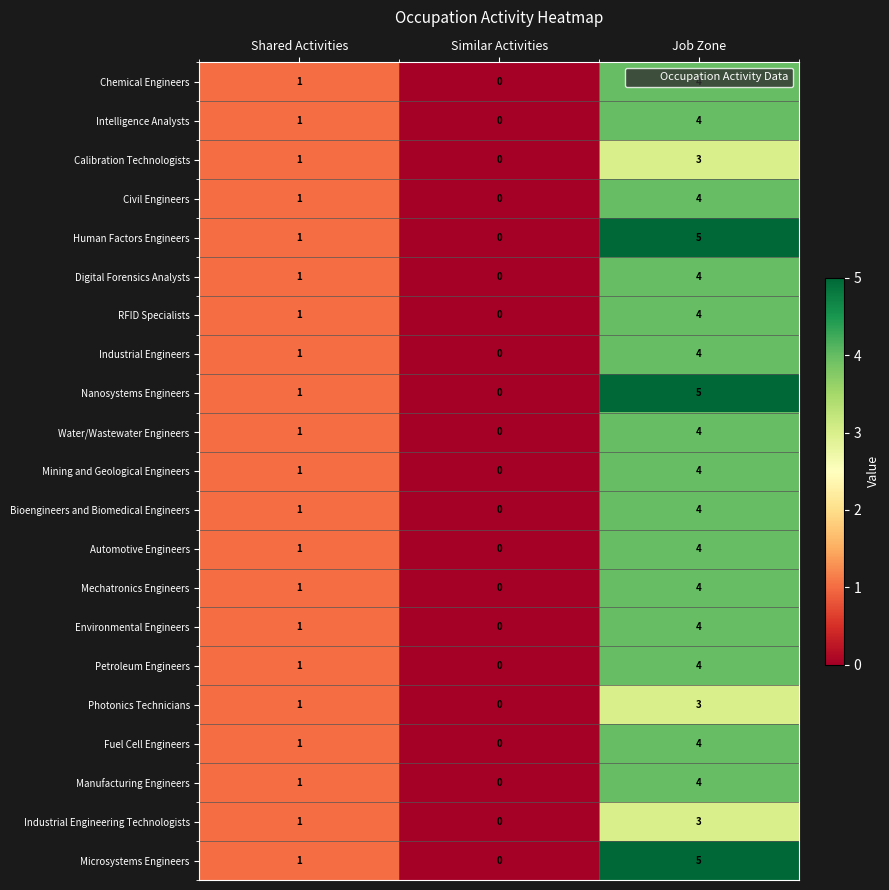

What is the sum of all Fuel Cell Engineers values?

5